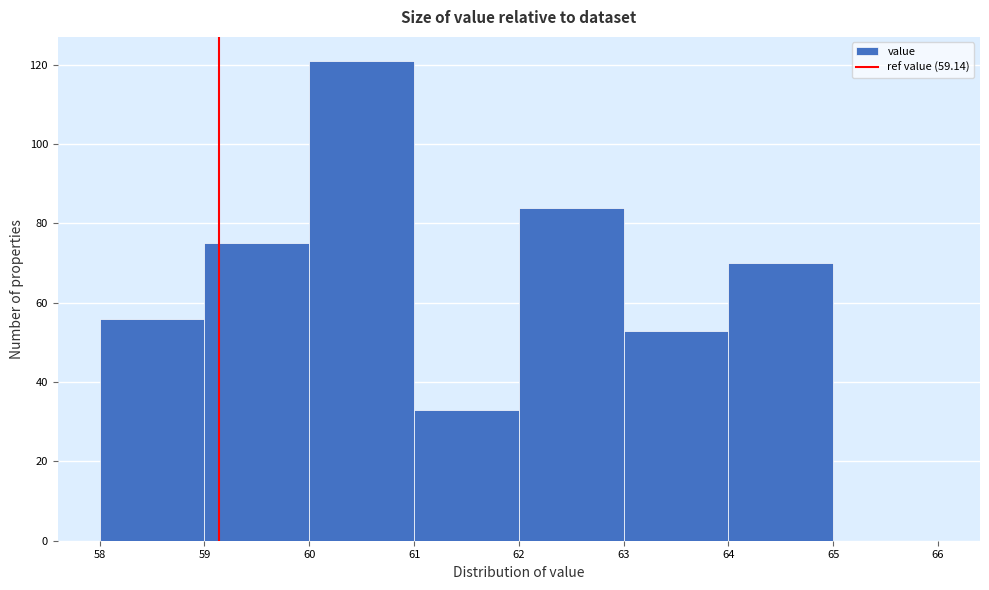

Which range on the x-axis has the tallest bar?

60 to 61